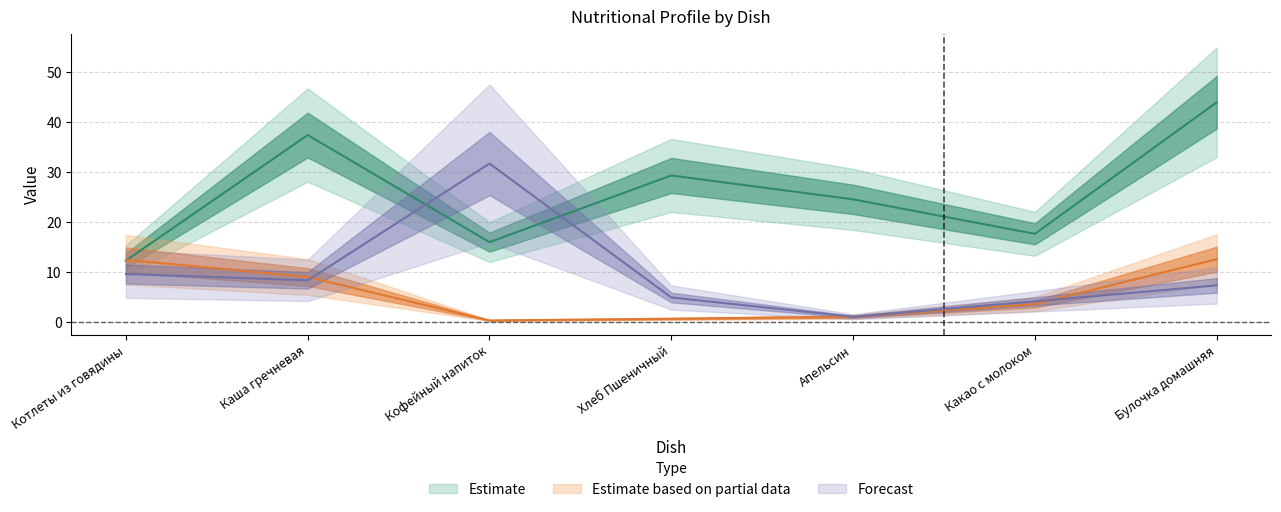

What is the label of the 2nd point from the left?

Каша гречневая